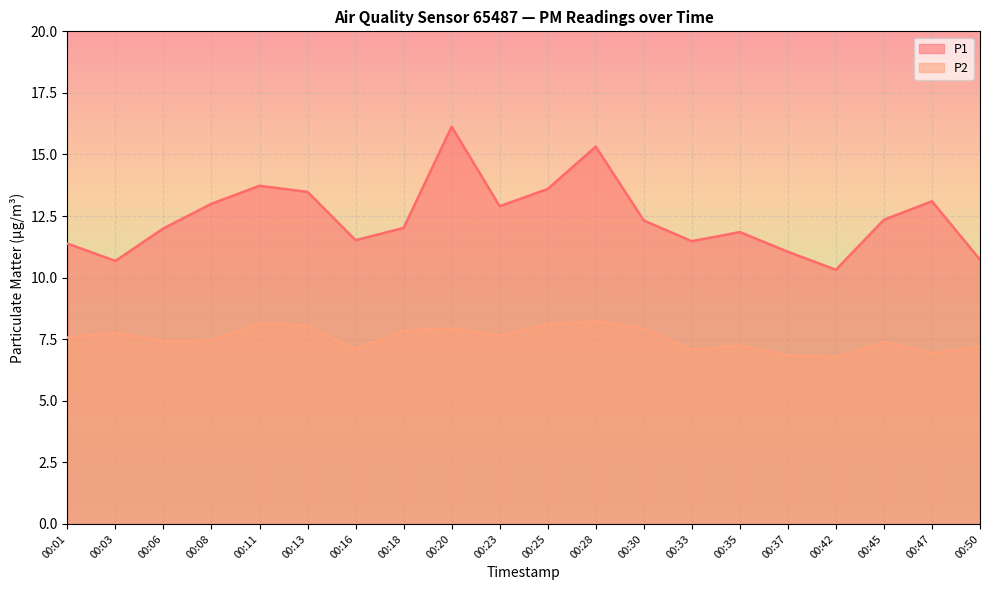

Is the value of P1 at 00:08 greater than the value of P2 at 00:42?

Yes